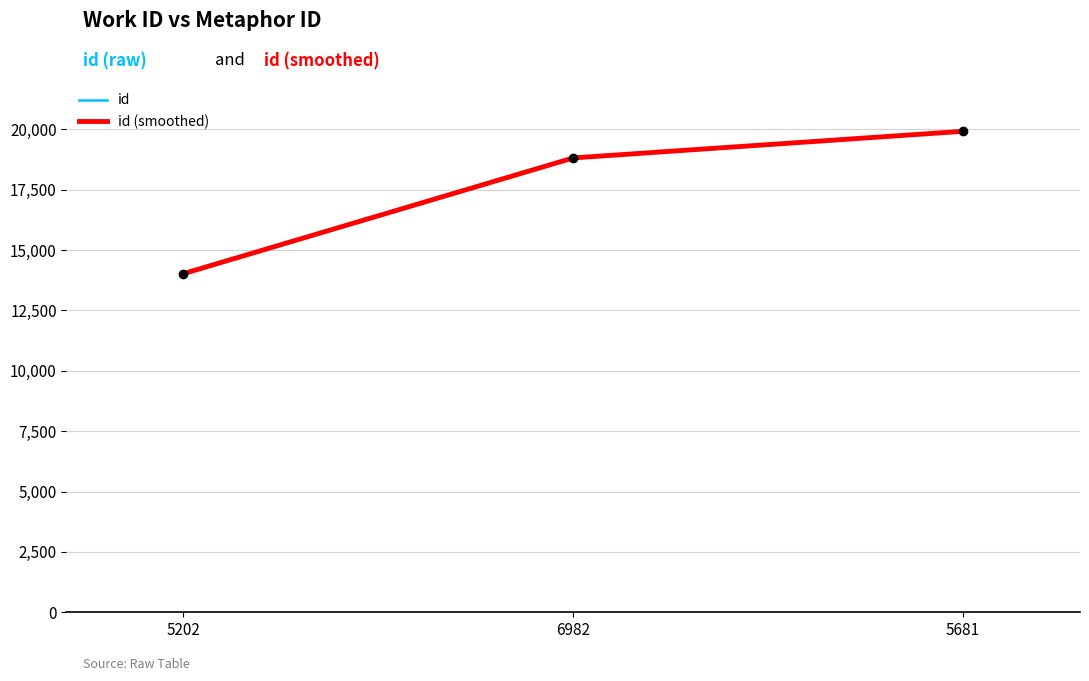

Does the chart have visible grid lines?

Yes